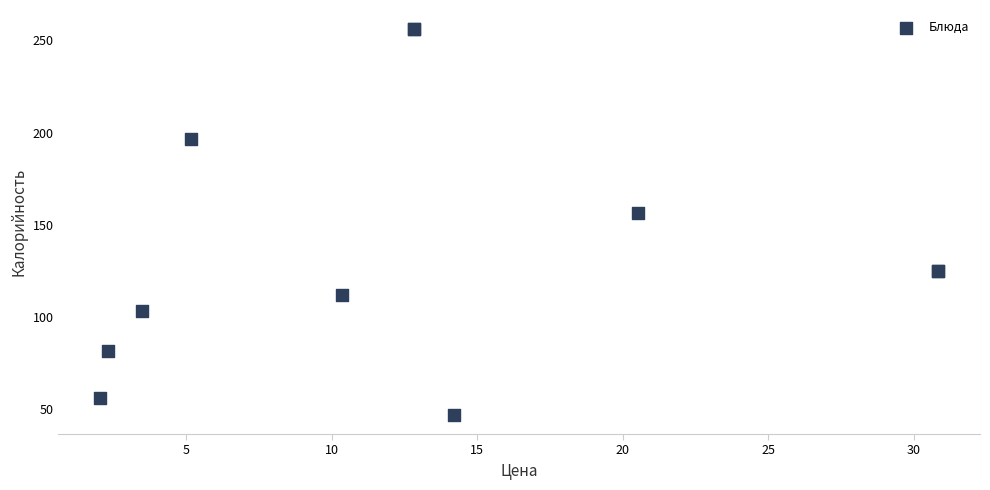

What Y value in the scatter plot is closest to 151?

156.7